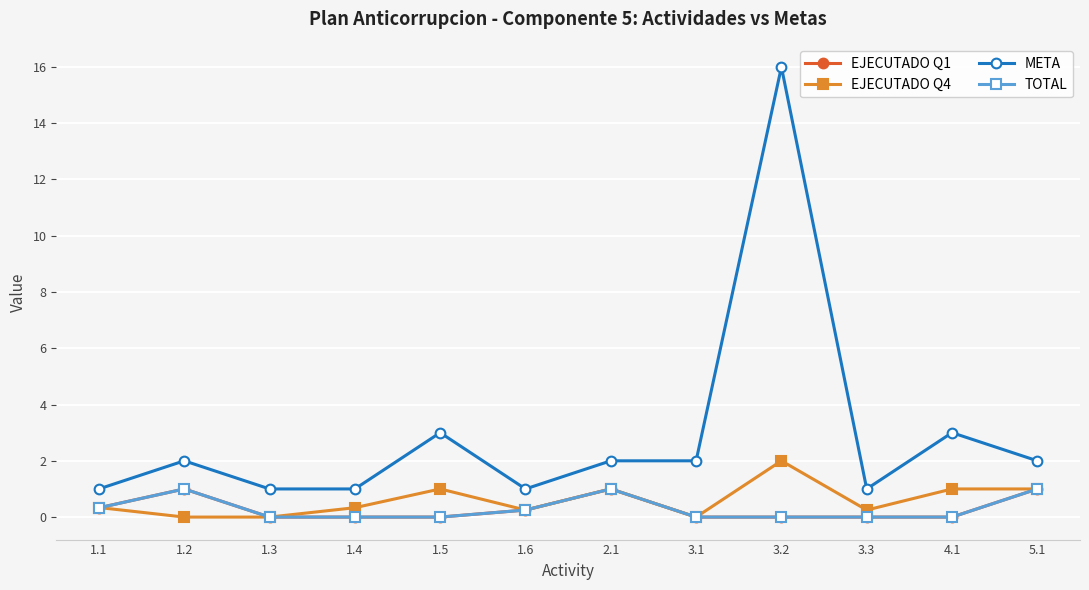

Is this an area chart (filled region under the line)?

No